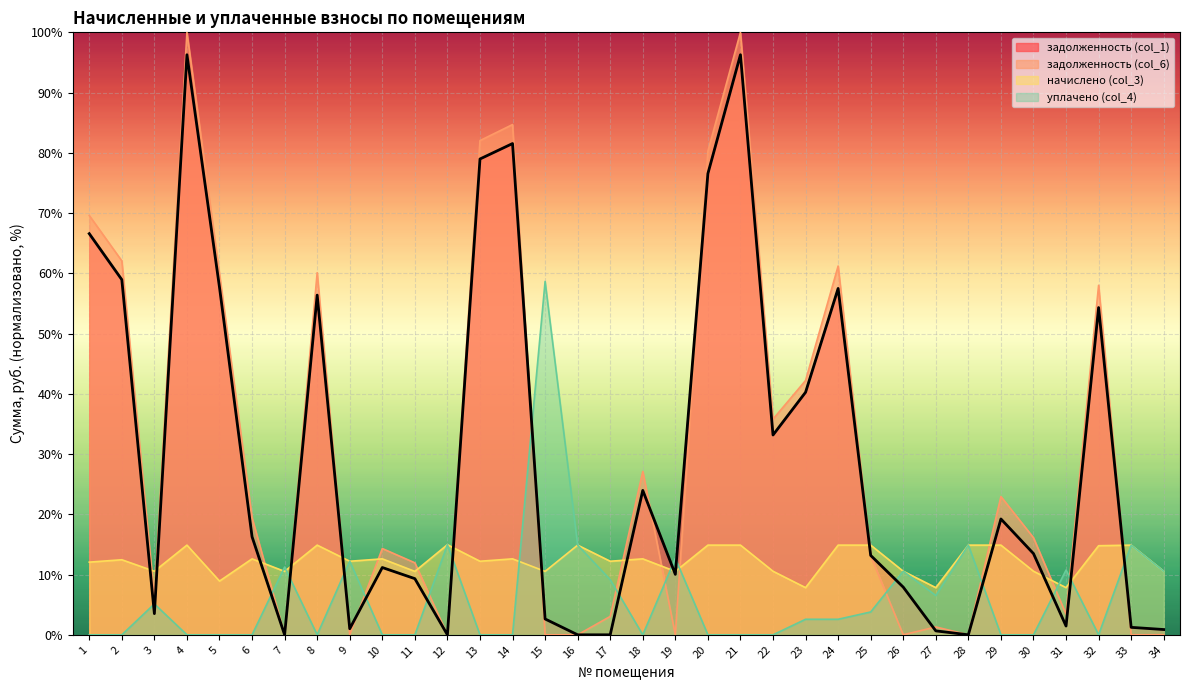

What value does the задолженность (col_6) series have at 3?

6.2